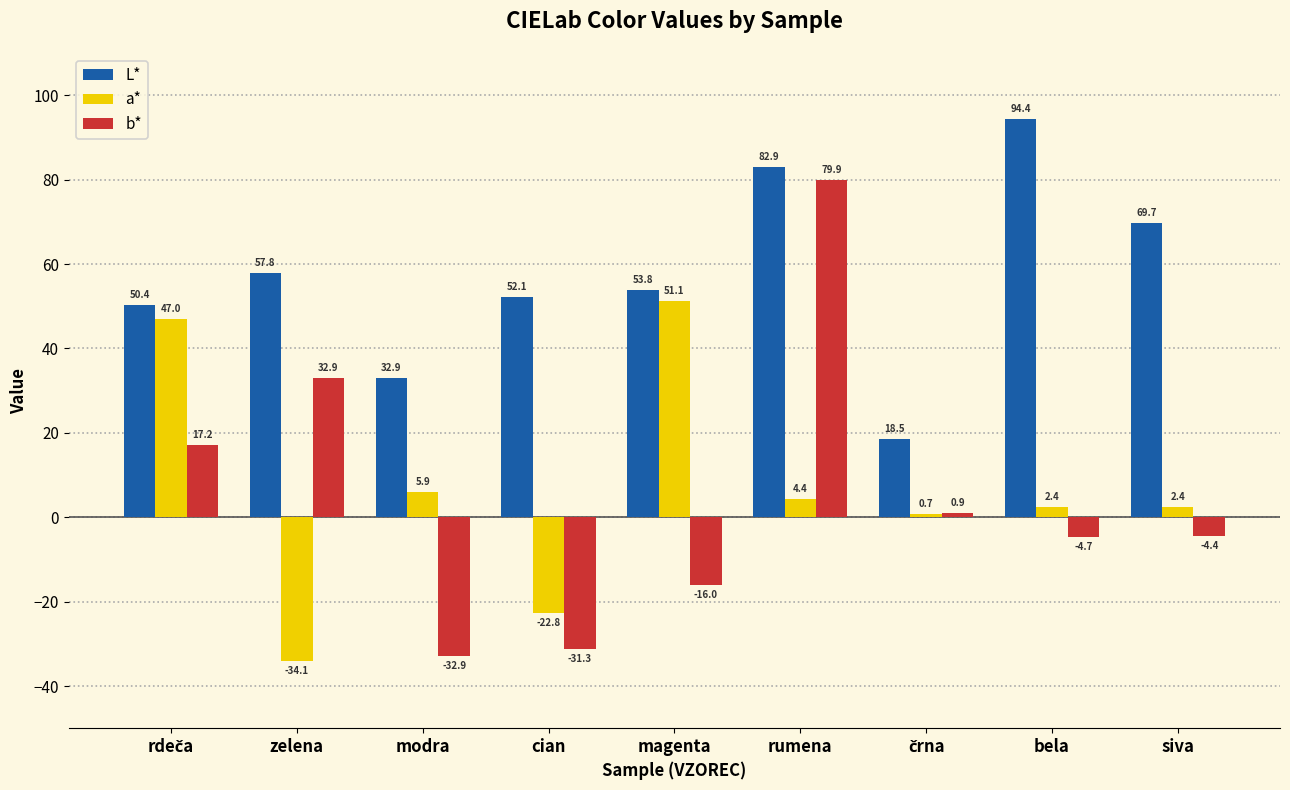

What is the label of the 1st bar from the right?

siva